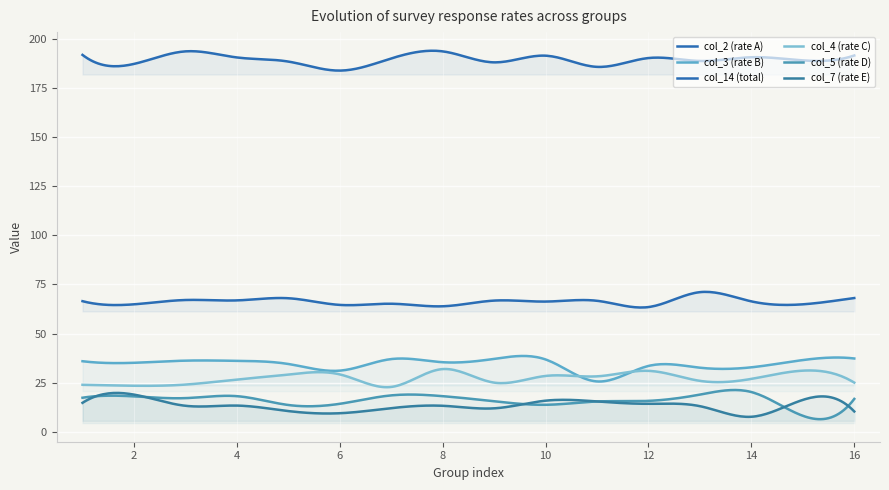

At 13, list the series in order from largest to smallest.

col_14, col_2, col_3, col_4, col_5, col_7